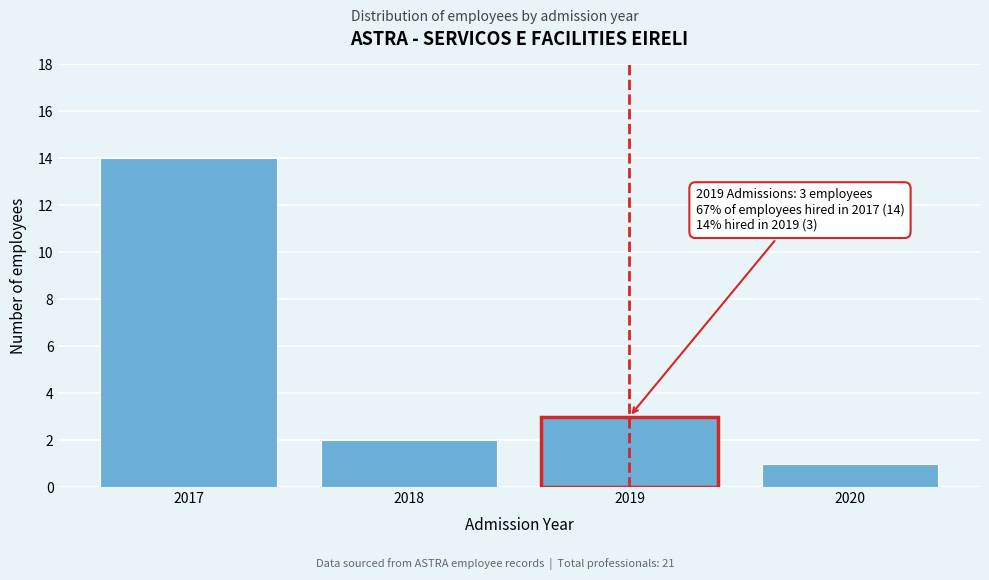

Reading left to right, transcribe all the data shown in this chart.

2017=14	2018=2	2019=3	2020=1